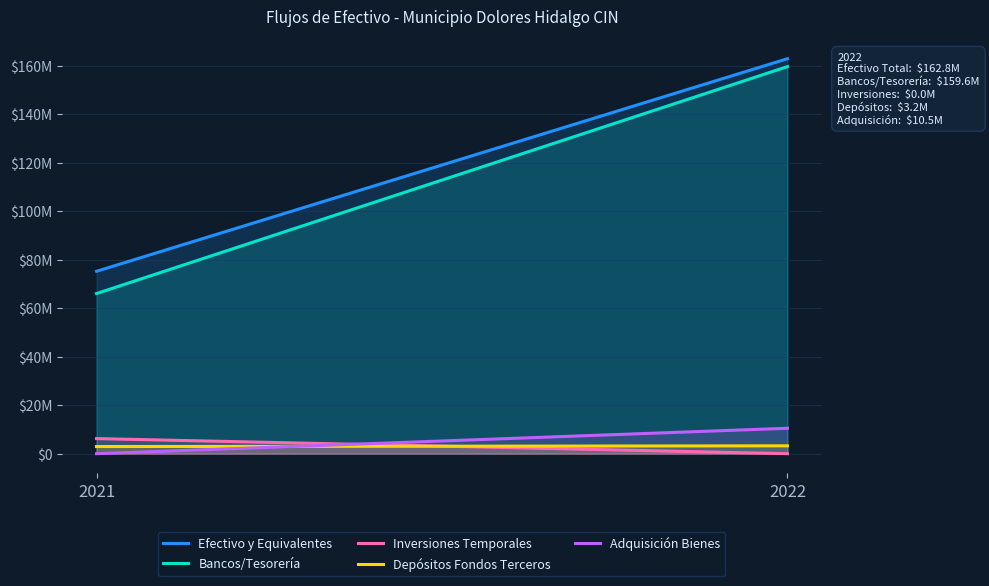

Is the value of Depósitos Fondos Terceros at 2021 greater than the value of Bancos/Tesorería at 2021?

No